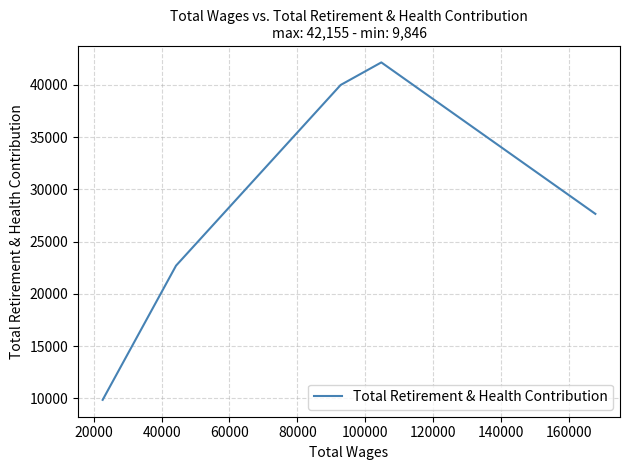

Does the chart display data point markers on the line(s)?

No